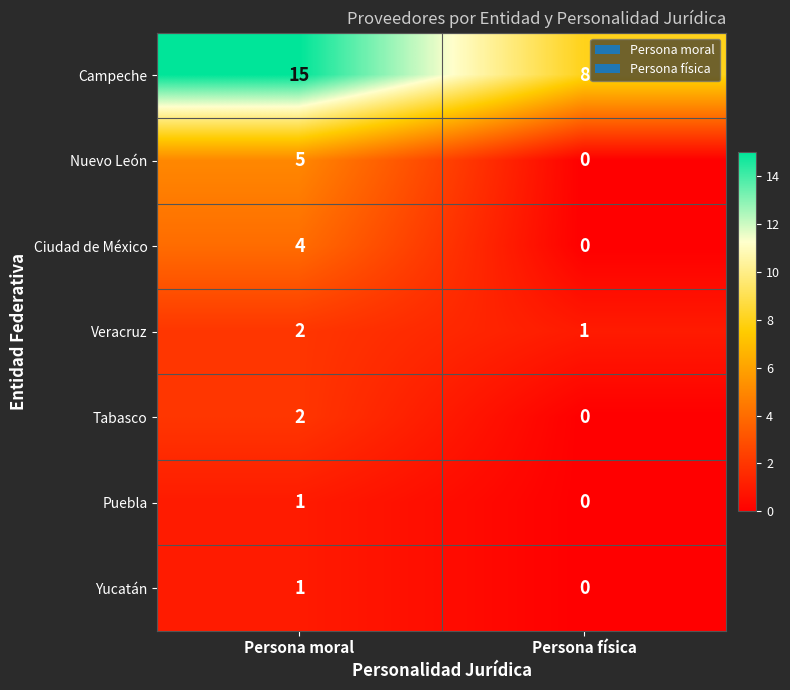

Count the number of data series in this chart.

7